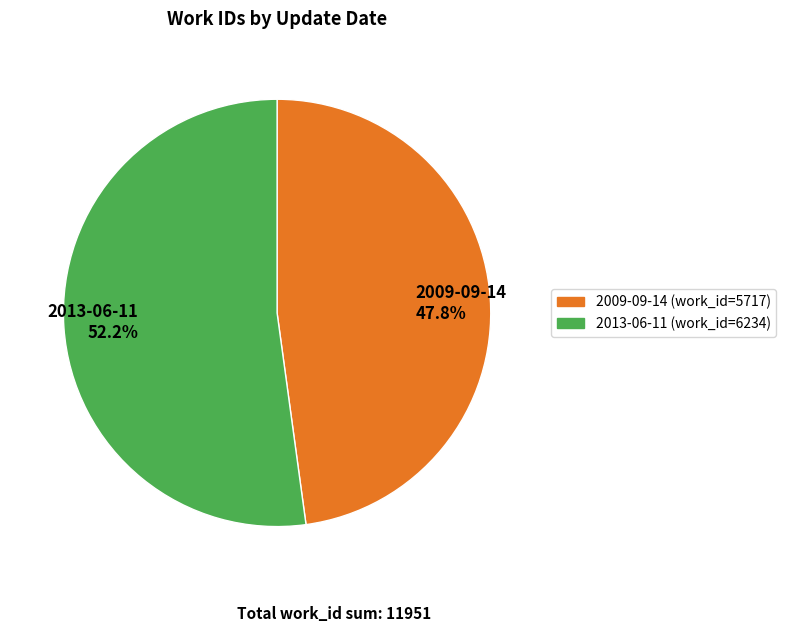

What percentage is NOT represented by 2009-09-14?

52.2%